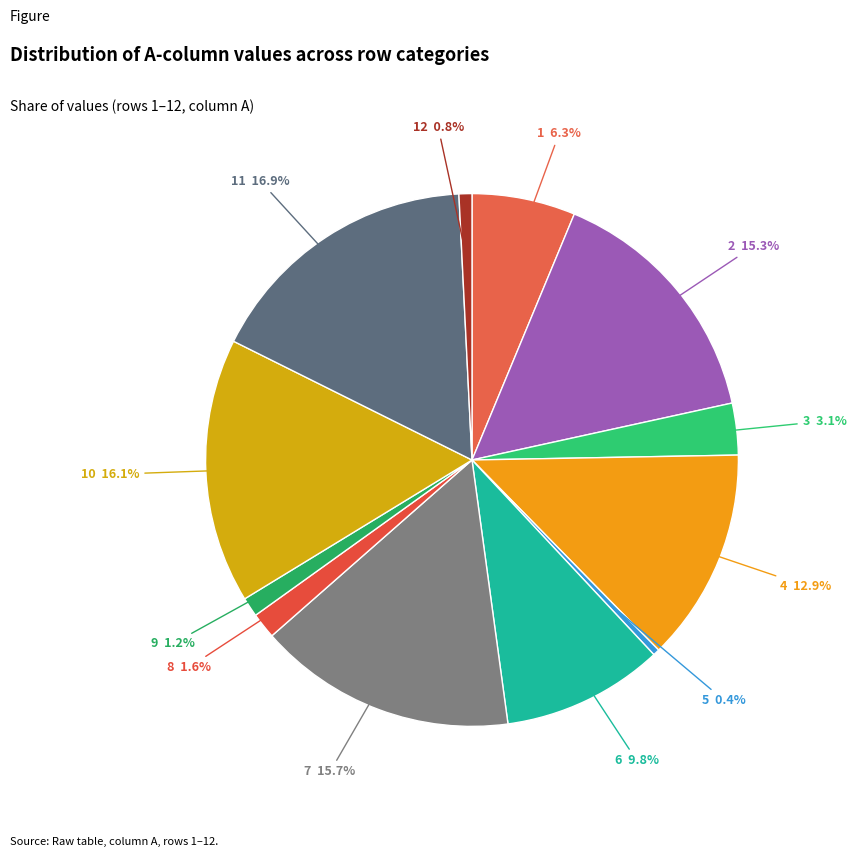

Count the number of slices in the pie.

12